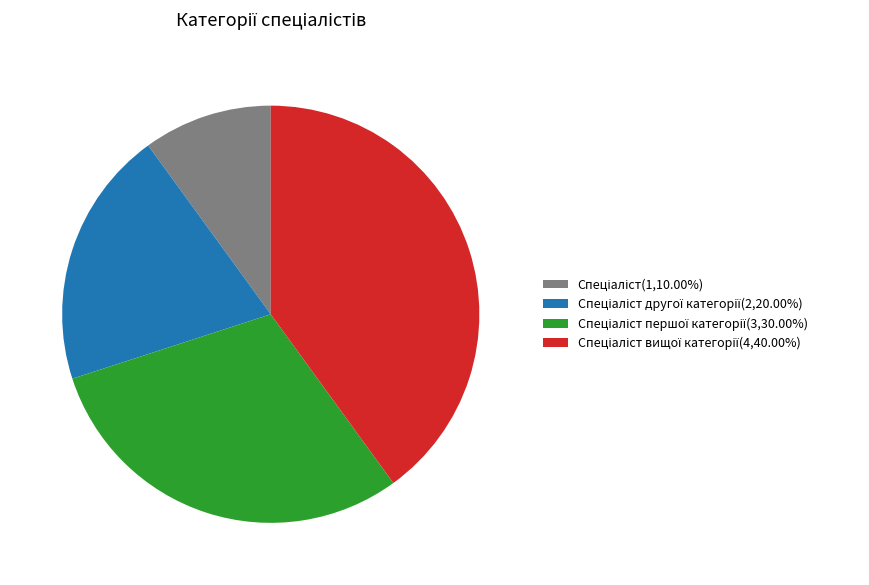

Is there a majority slice in this chart?

No